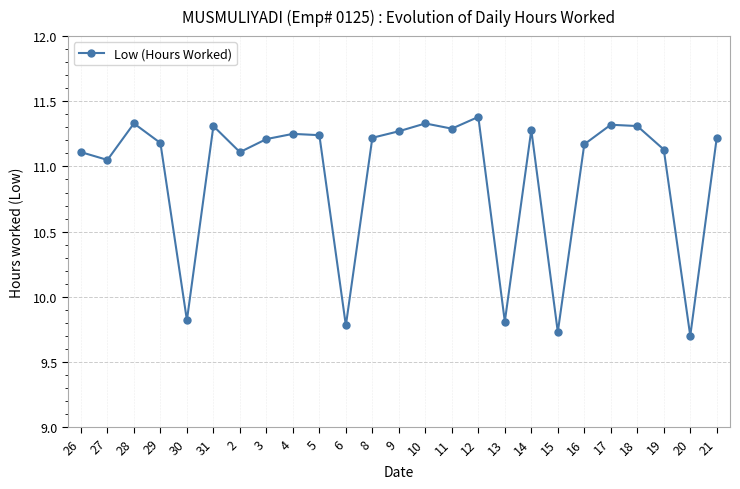

What is the average value?

10.9